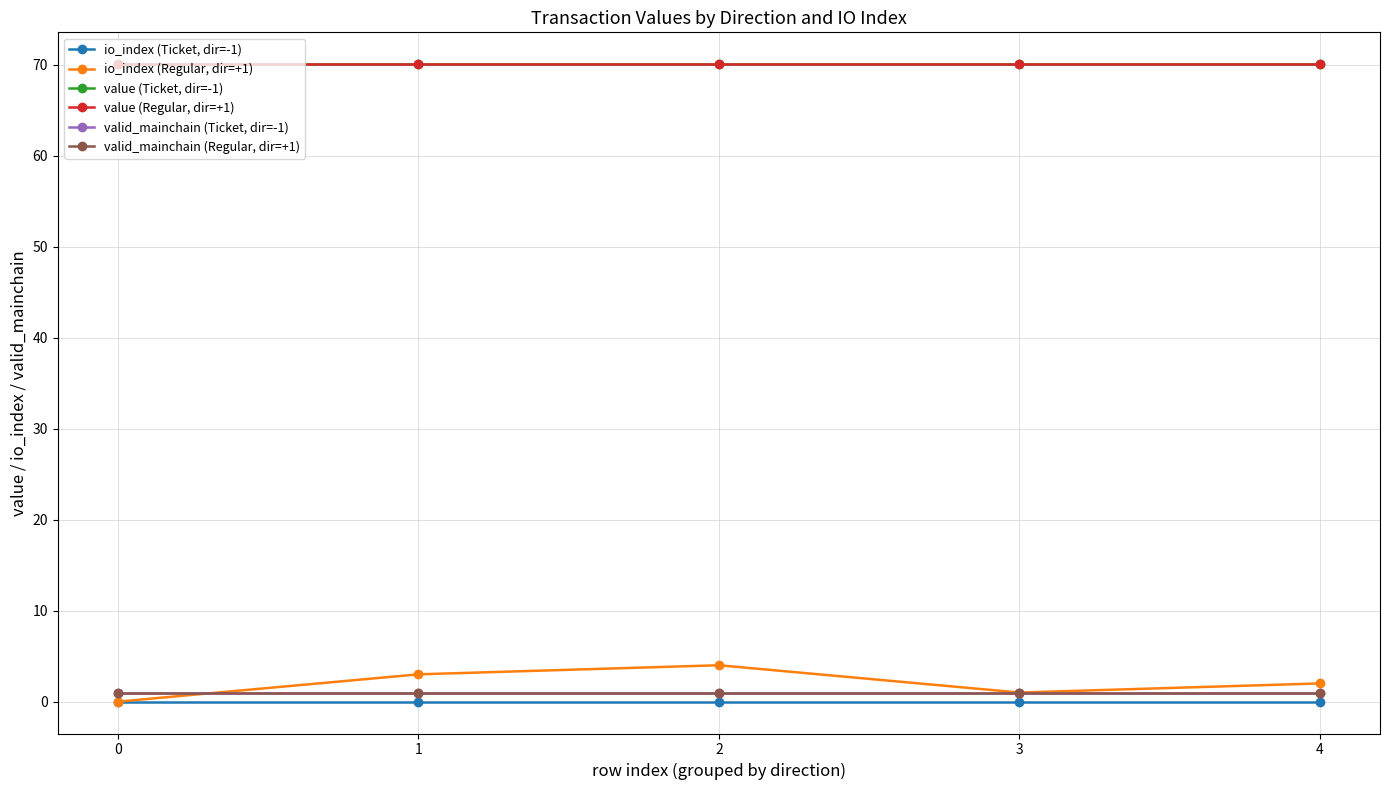

Rank the series at 4 from highest to lowest value.

value (Ticket, dir=-1), value (Regular, dir=+1), io_index (Regular, dir=+1), valid_mainchain (Ticket, dir=-1), valid_mainchain (Regular, dir=+1), io_index (Ticket, dir=-1)